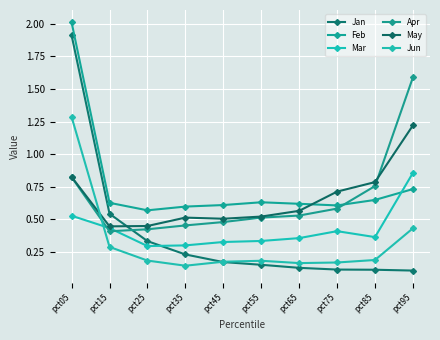

What is the maximum value for May?

1.2